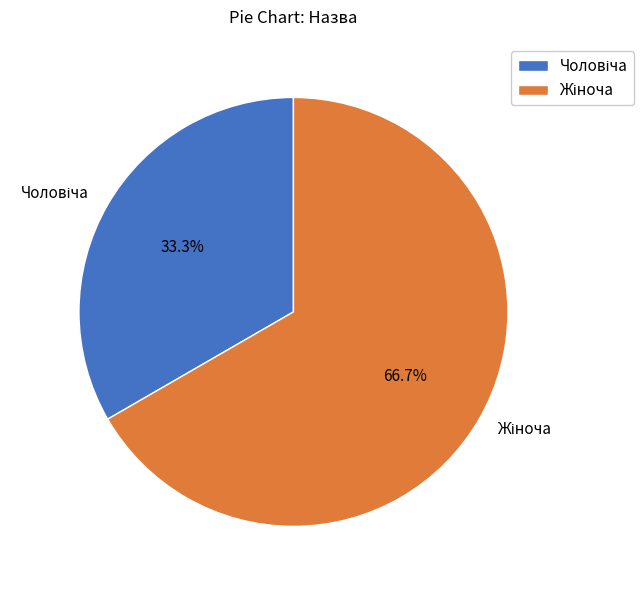

Is there any slice that represents more than half of the pie?

Yes